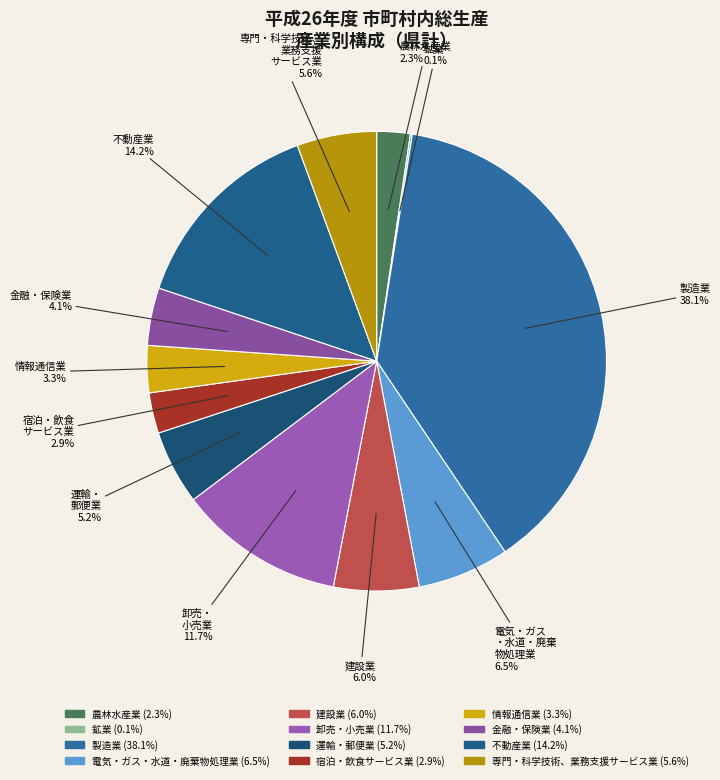

Rank the categories by value from highest to lowest.

製造業, 不動産業, 卸売・
小売業, 電気・ガス
・水道・廃棄
物処理業, 建設業, 専門・科学技術、
業務支援
サービス業, 運輸・
郵便業, 金融・保険業, 情報通信業, 宿泊・飲食
サービス業, 農林水産業, 鉱業